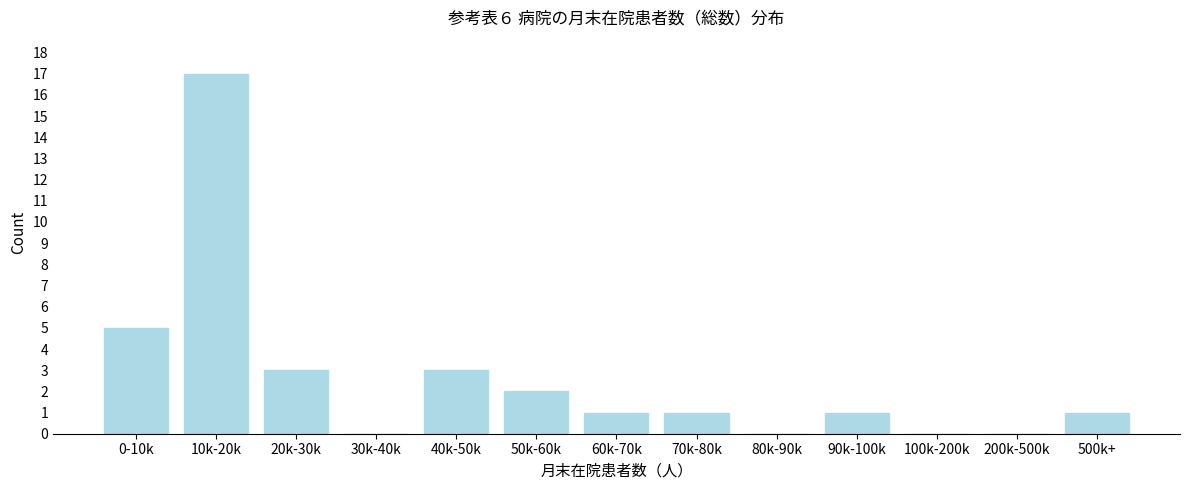

Reading left to right, list all the values displayed in this chart.

0-10k=5	10k-20k=17	20k-30k=3	30k-40k=0	40k-50k=3	50k-60k=2	60k-70k=1	70k-80k=1	80k-90k=0	90k-100k=1	100k-200k=0	200k-500k=0	500k+=1